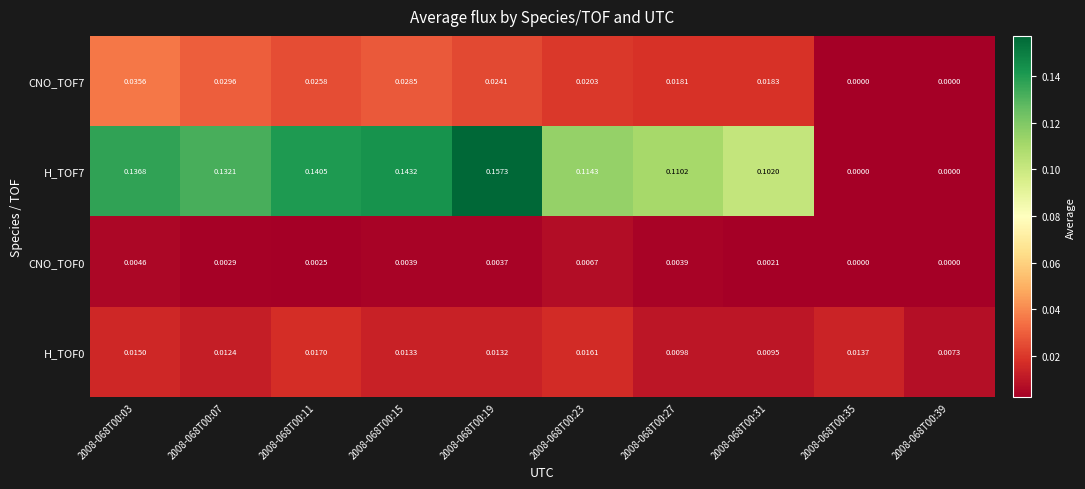

Which series has the largest total across all categories?

H_TOF7